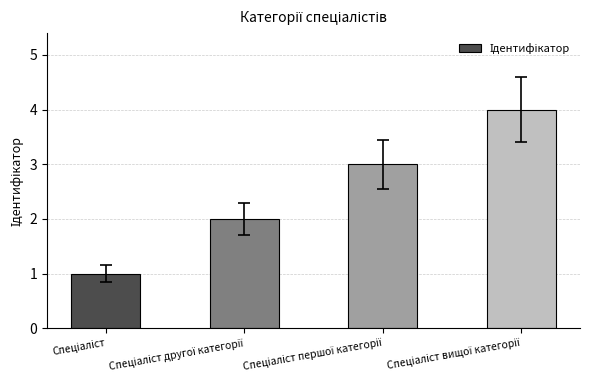

What is the difference between the maximum and minimum values?

3